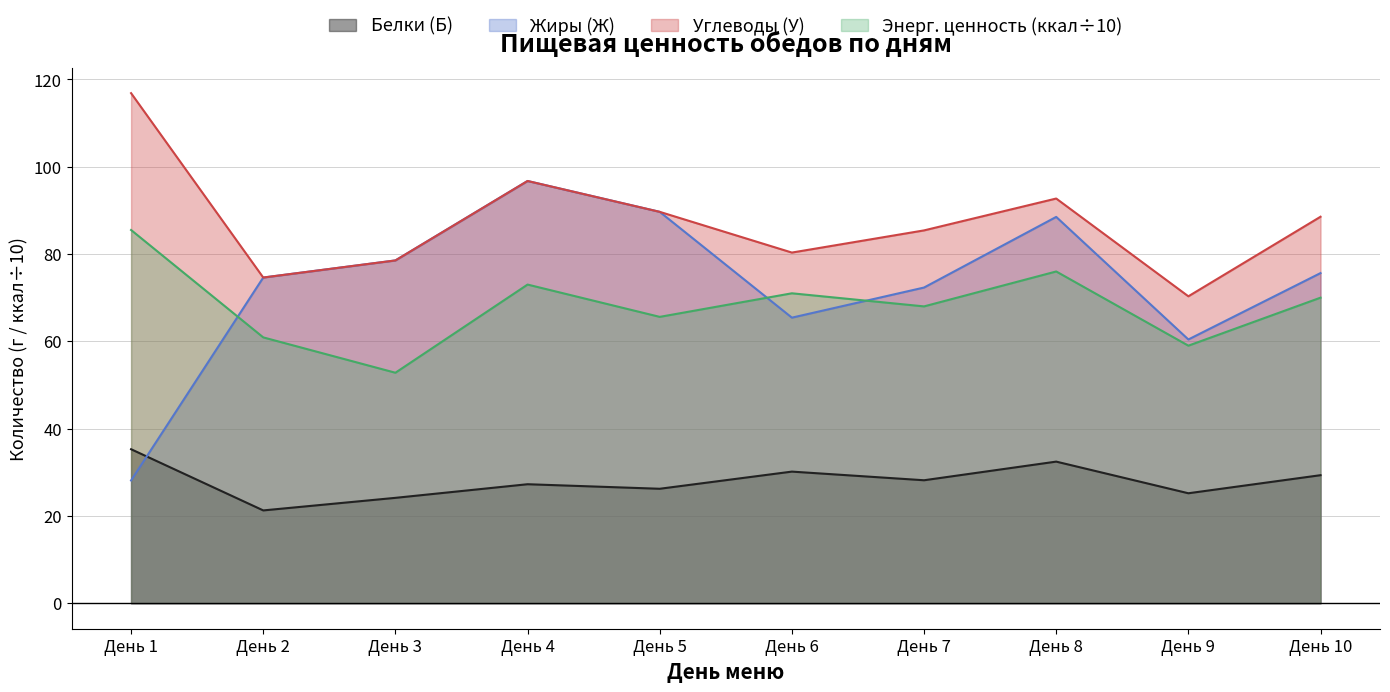

Where is Углеводы (У) nearest to the value 93?

День 8